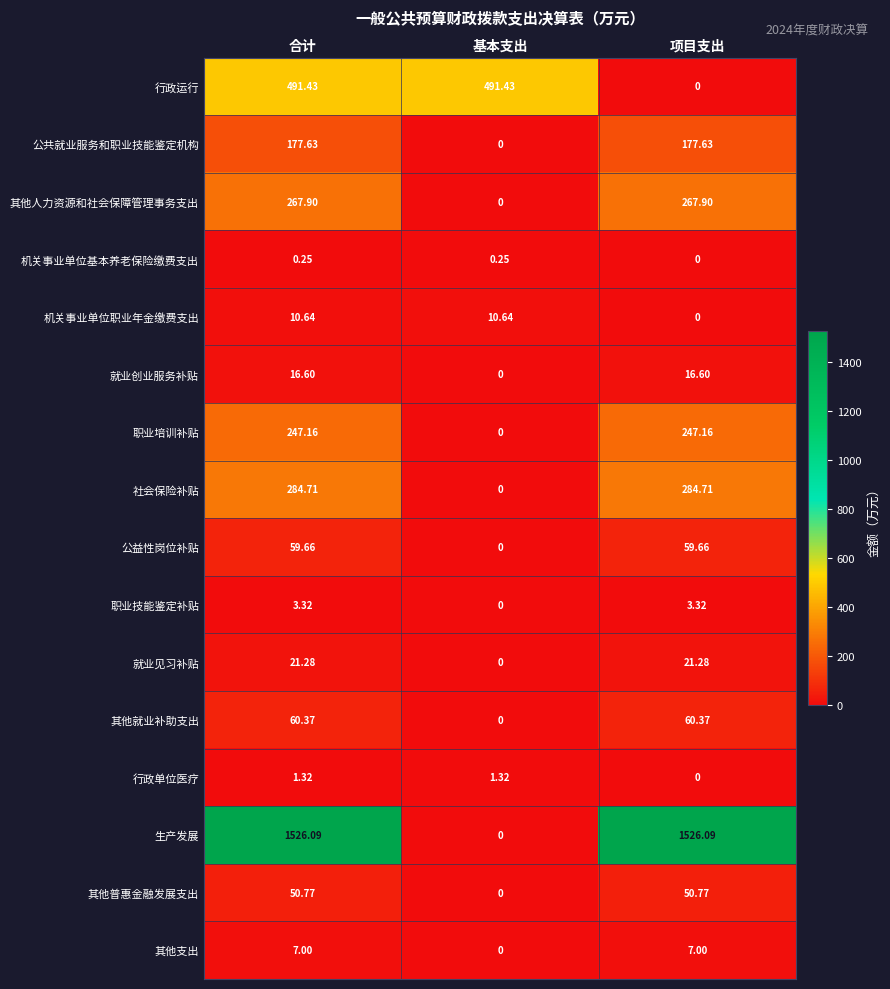

Where does the 就业见习补贴 series first go above 21?

合计